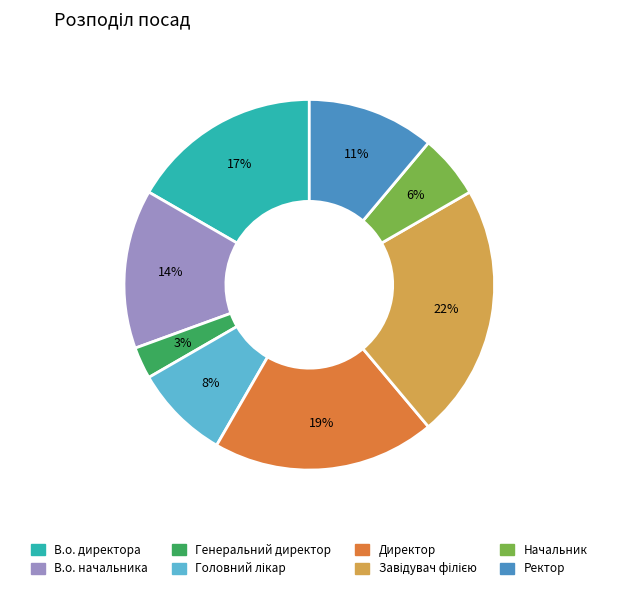

To the nearest percent, what percentage of the pie is Ректор?

11%